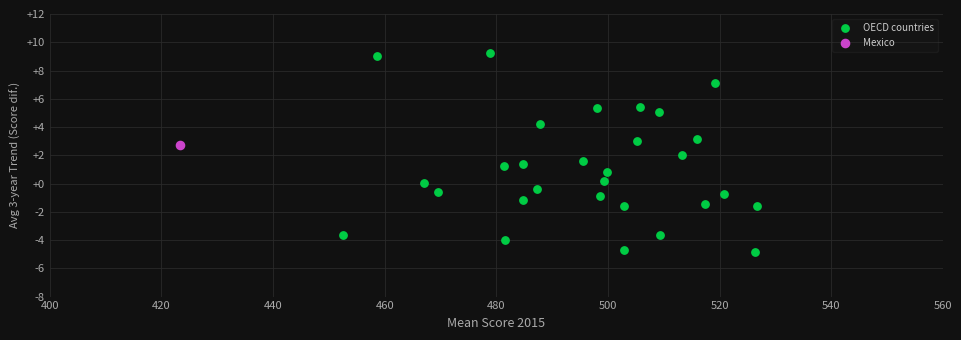

What are all the series names shown in the legend?

OECD countries, Mexico